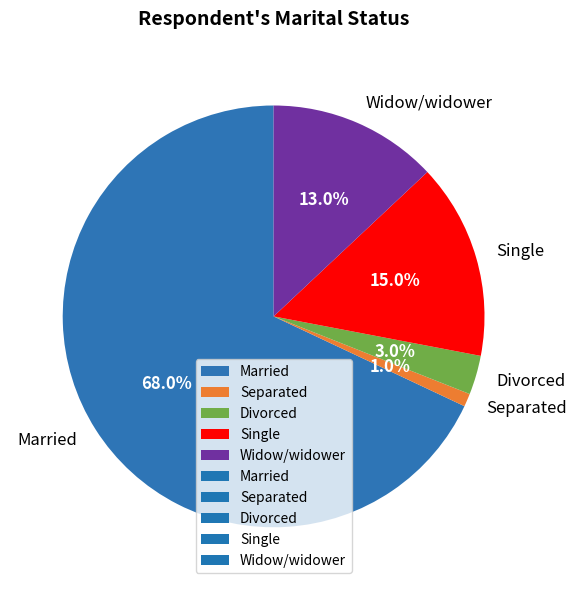

Do Single and Divorced together represent more than half of the pie?

No